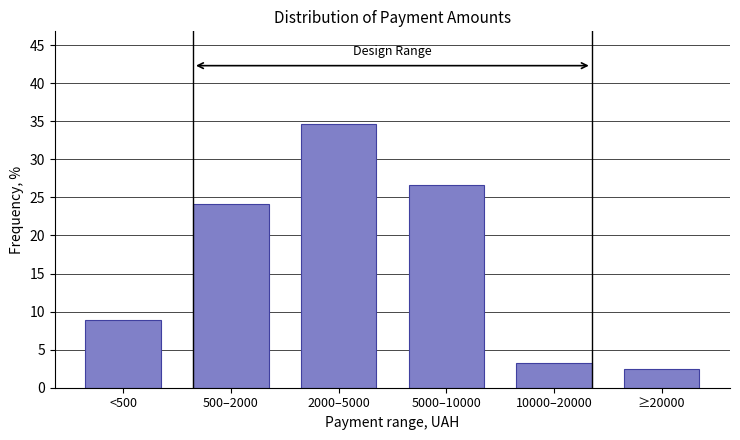

Reading left to right, what are all the values shown in this chart?

8.9	24.2	34.7	26.6	3.2	2.4